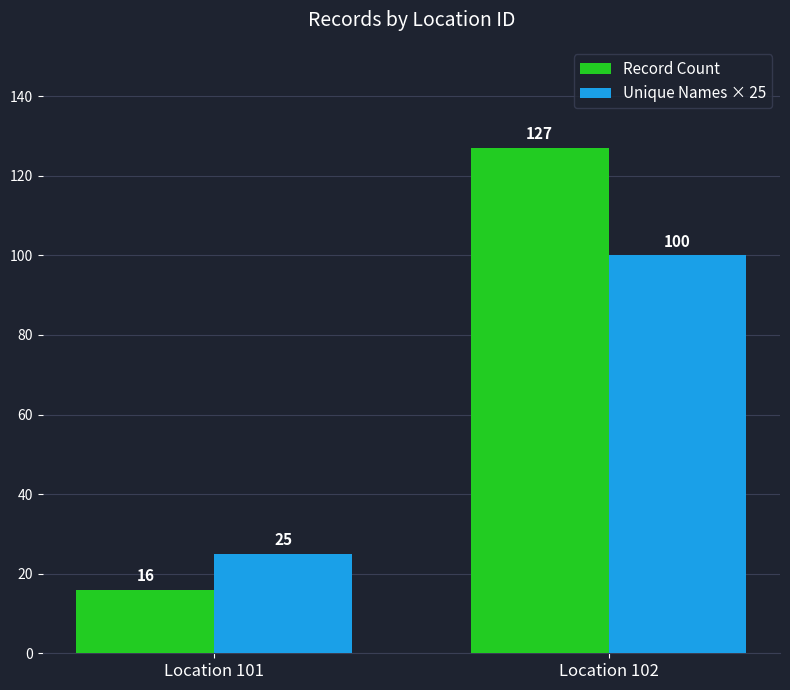

What is the difference between the Record Count values at Location 102 and Location 101?

111